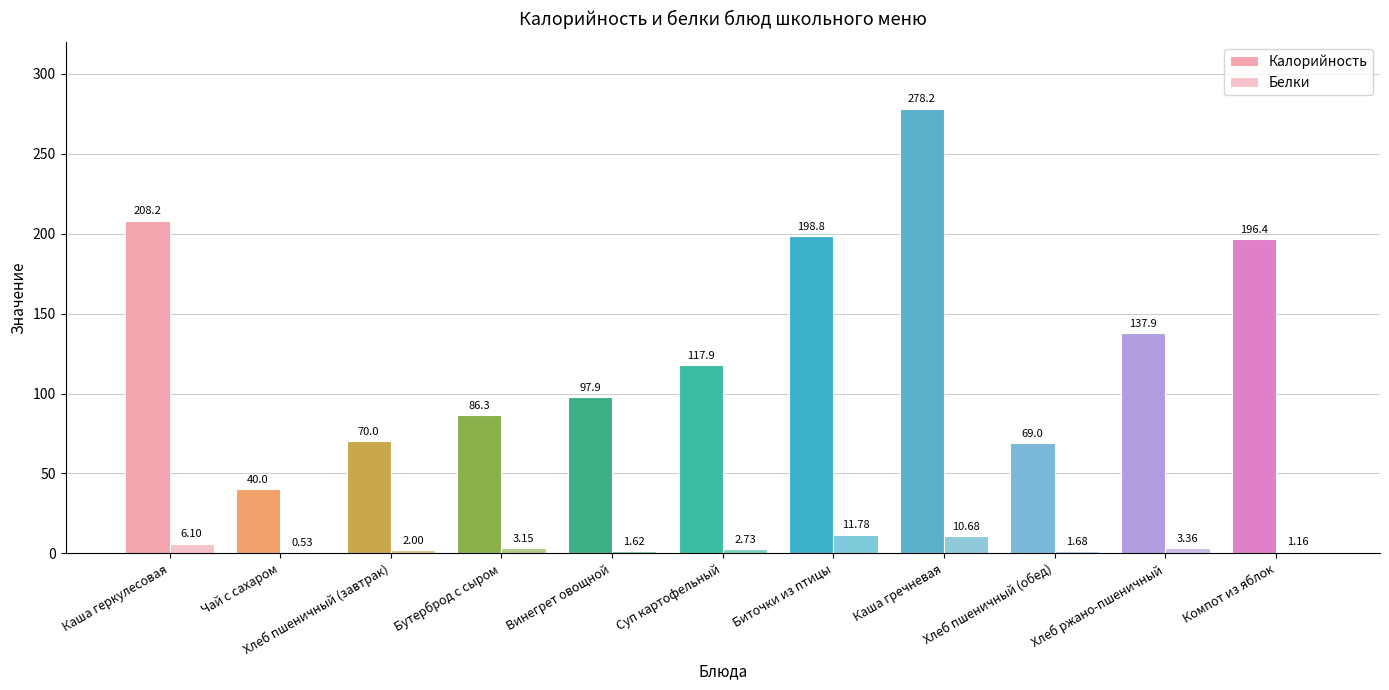

Are the bars grouped side by side (vs. stacked)?

Yes